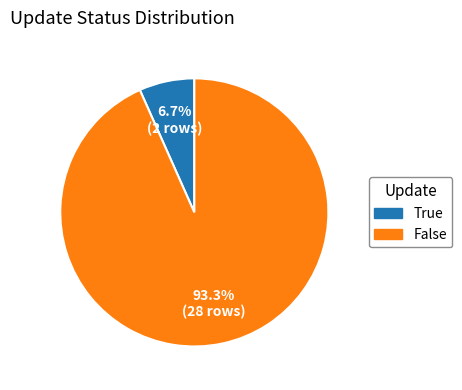

To the nearest percent, what percentage of the pie is True?

7%